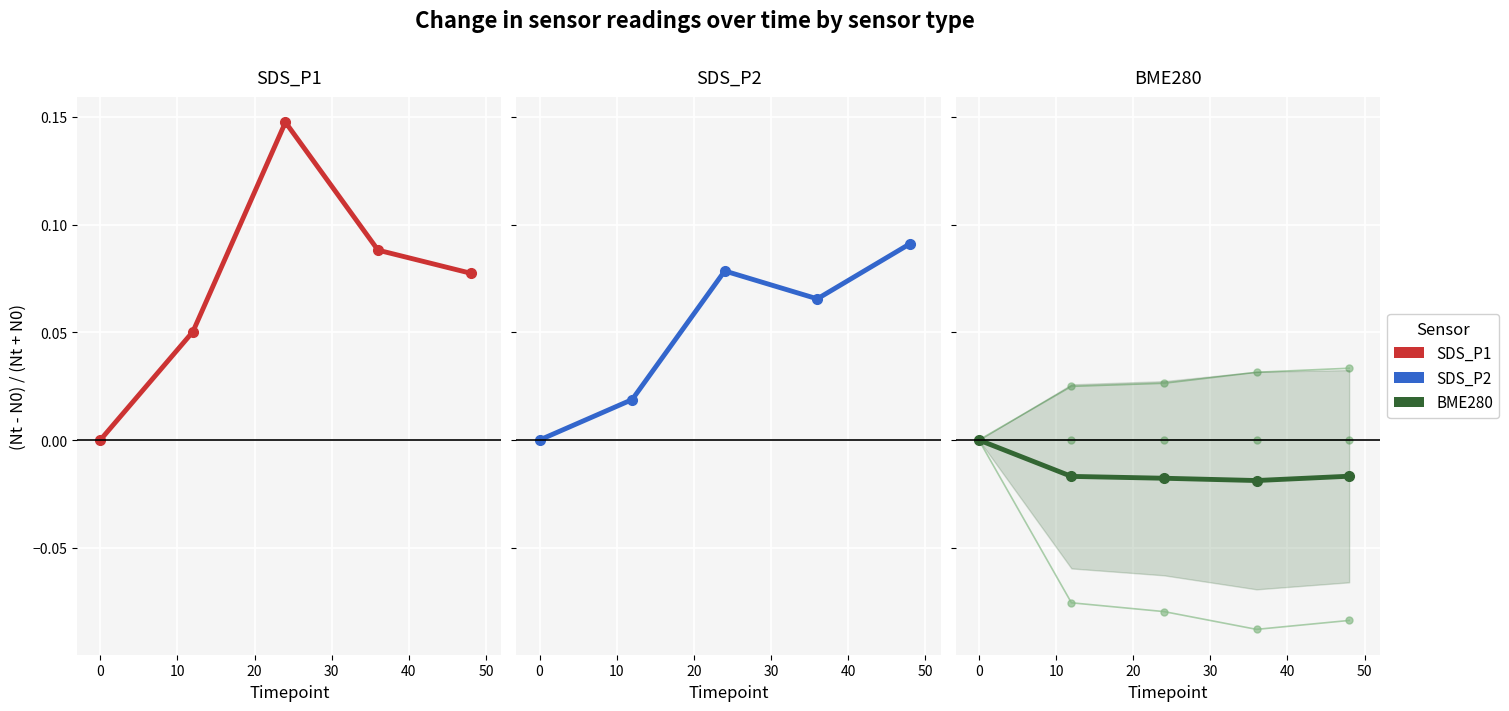

The value of BME280_humidity at 2024/01/30 01:51 is 0.0. True or false?

False